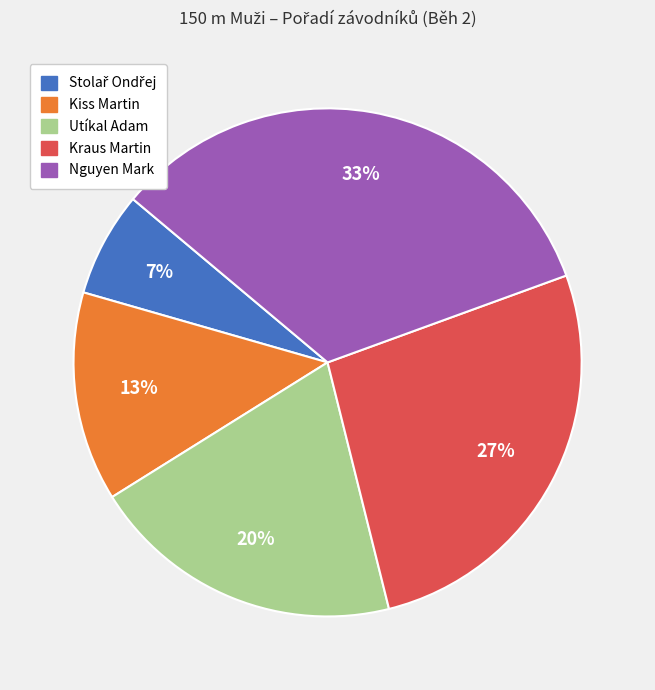

To the nearest percent, what is the average slice percentage?

20%